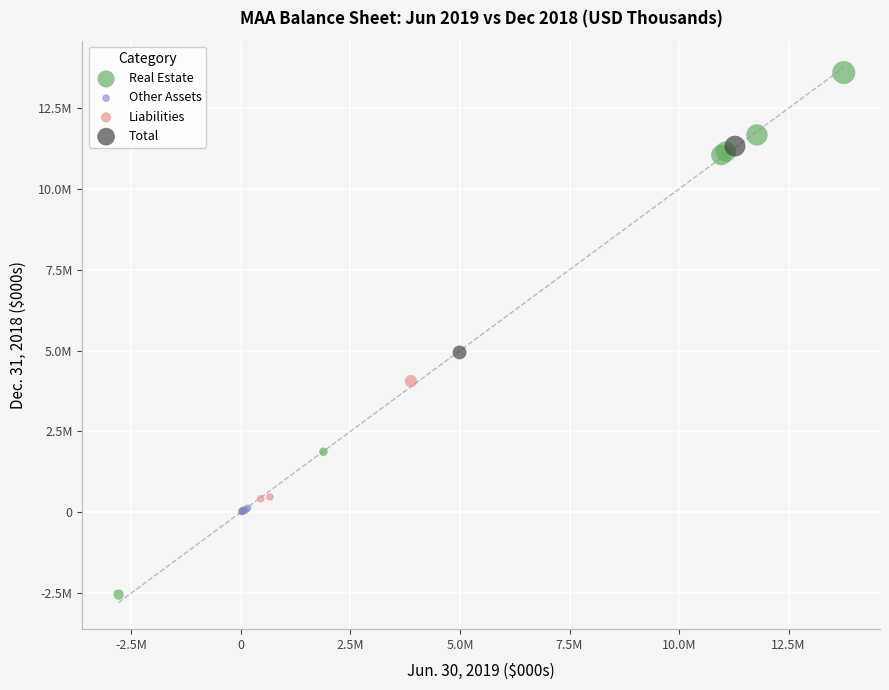

What are all the series names shown in the legend?

Real Estate, Other Assets, Liabilities, Total